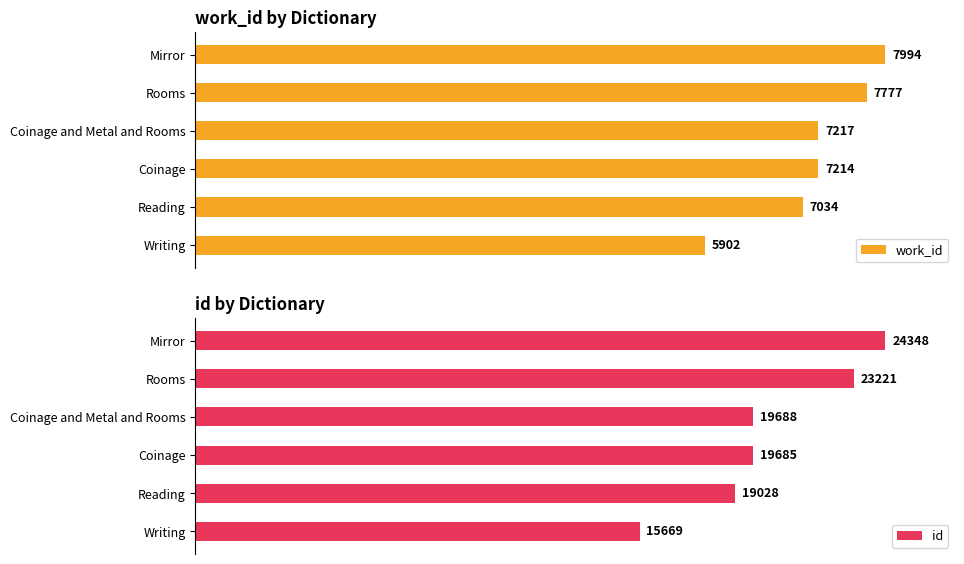

Which has a higher value, Rooms or Mirror?

Mirror